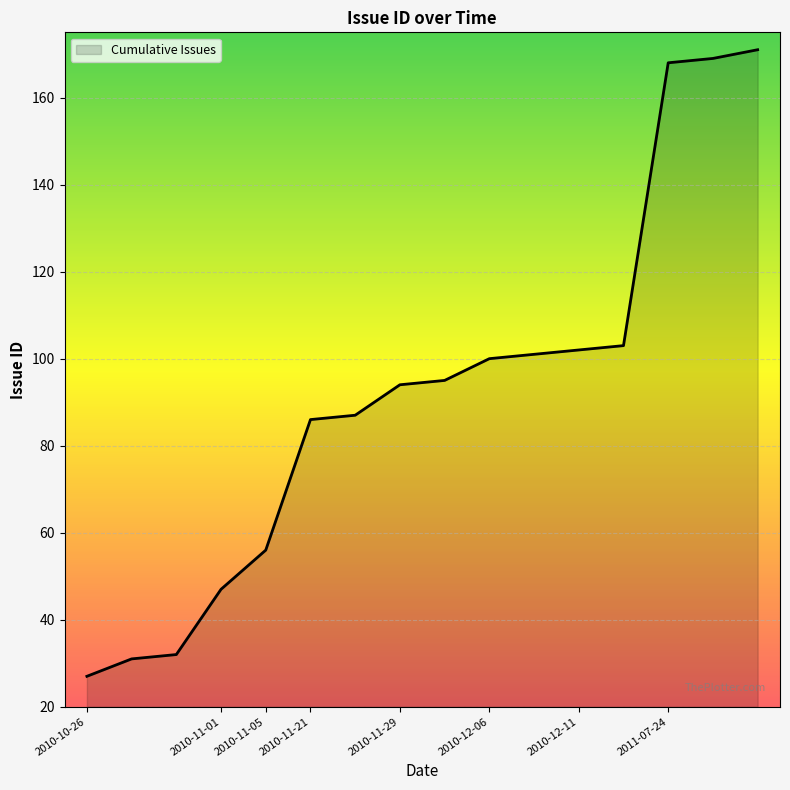

How many lines are shown in the chart?

1